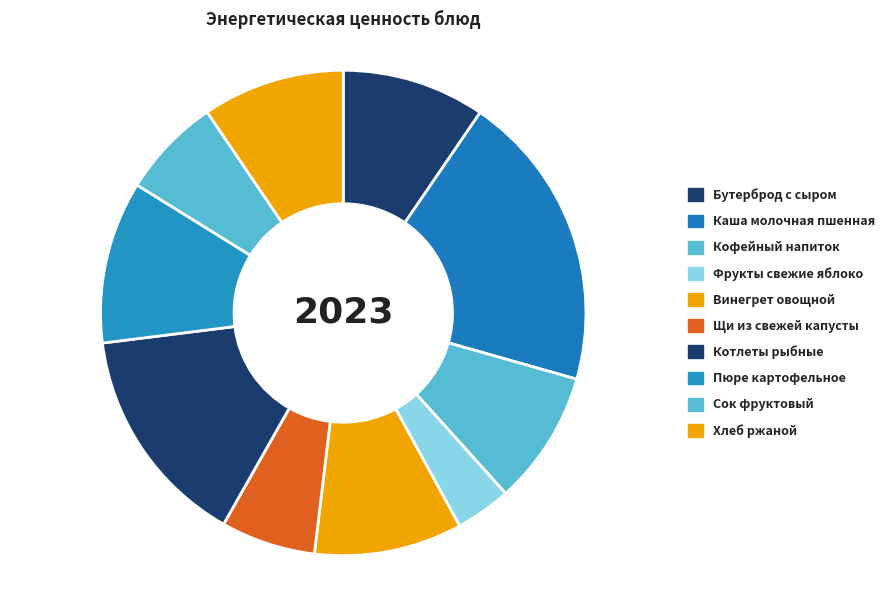

To the nearest percent, what percentage of the pie is Щи из свежей капусты?

6%